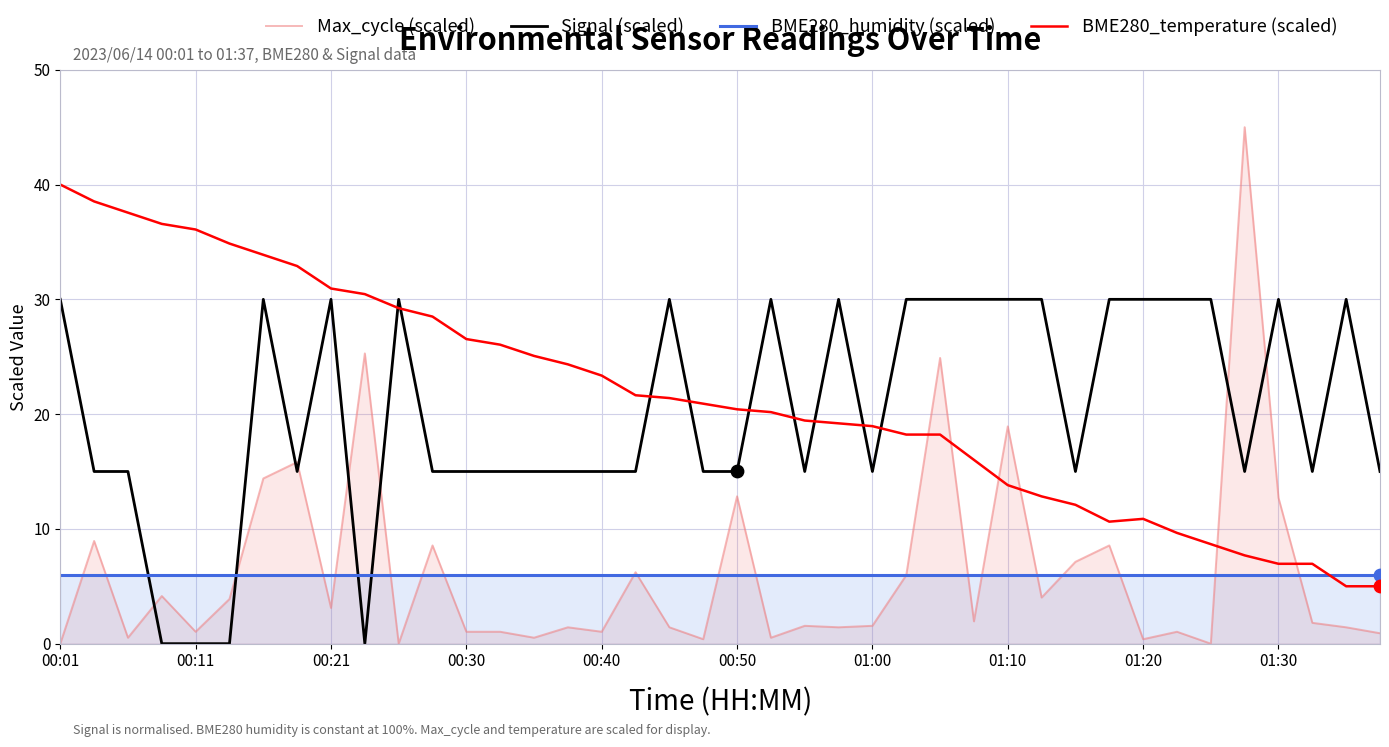

True or false: BME280_temperature (scaled) and Signal (scaled) cross at least once.

True